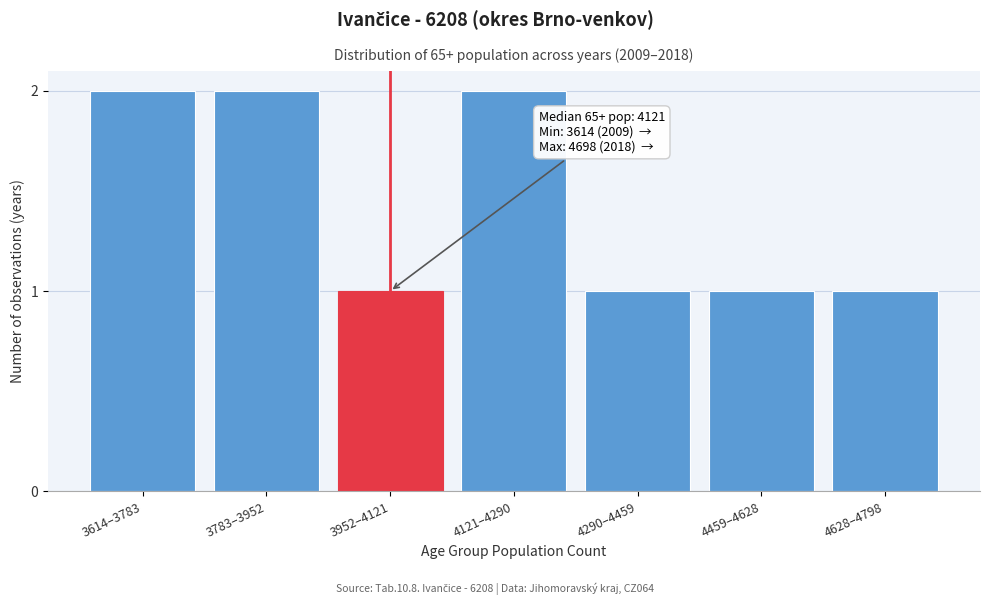

Reading left to right, what are all the values shown in this chart?

3614–3783=2	3783–3952=2	3952–4121=1	4121–4290=2	4290–4459=1	4459–4628=1	4628–4798=1